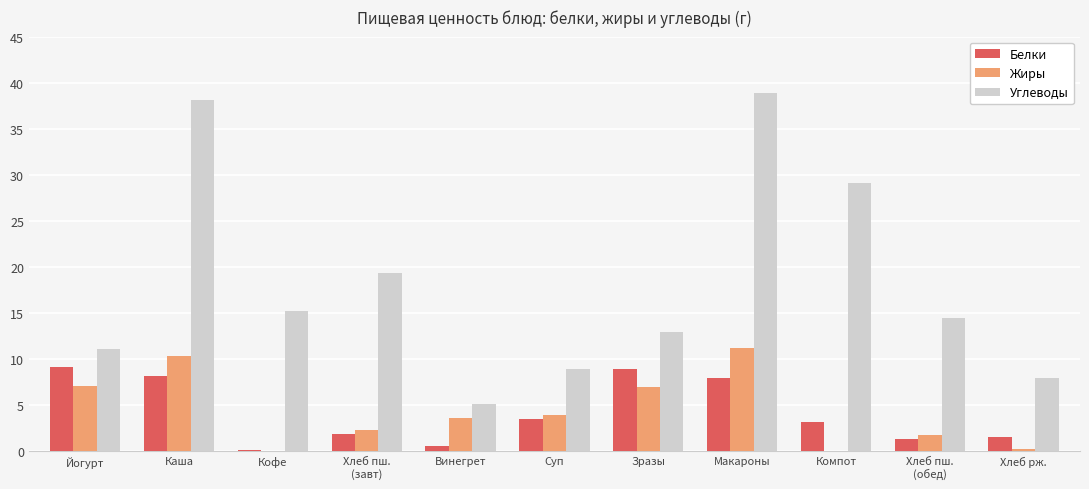

True or false: Белки has a value of 1.4 at Хлеб пш.
(обед).

True